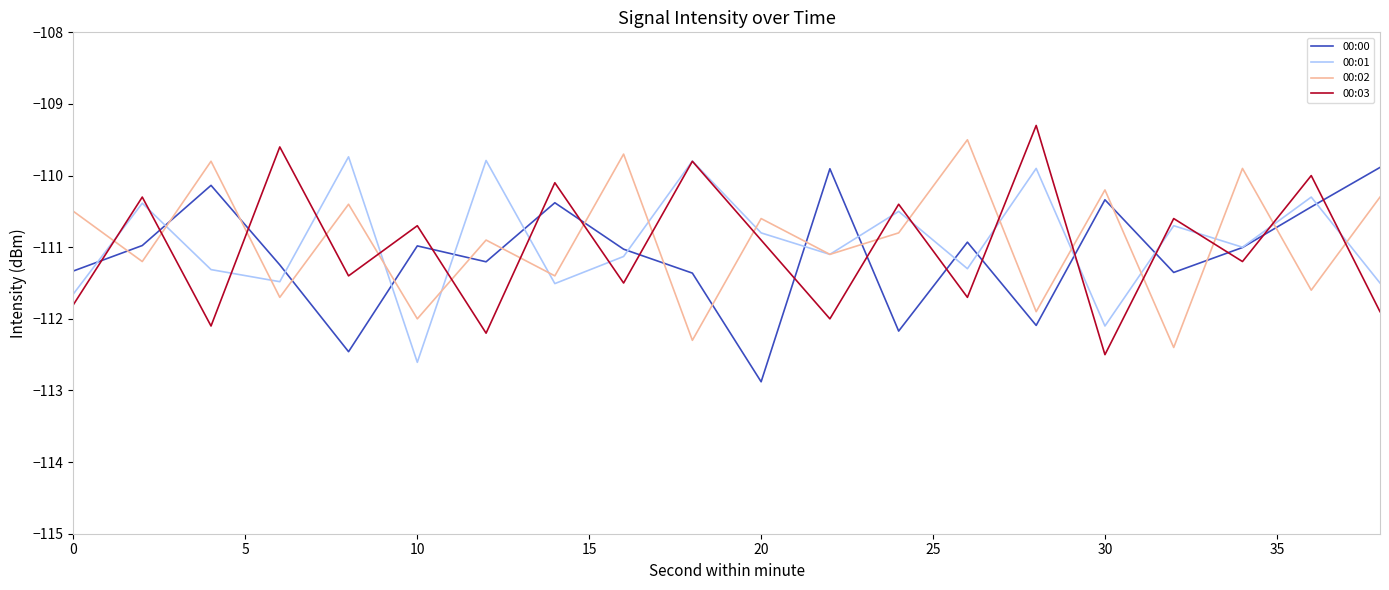

How many intersections are there between 00:00 and 00:02?

15